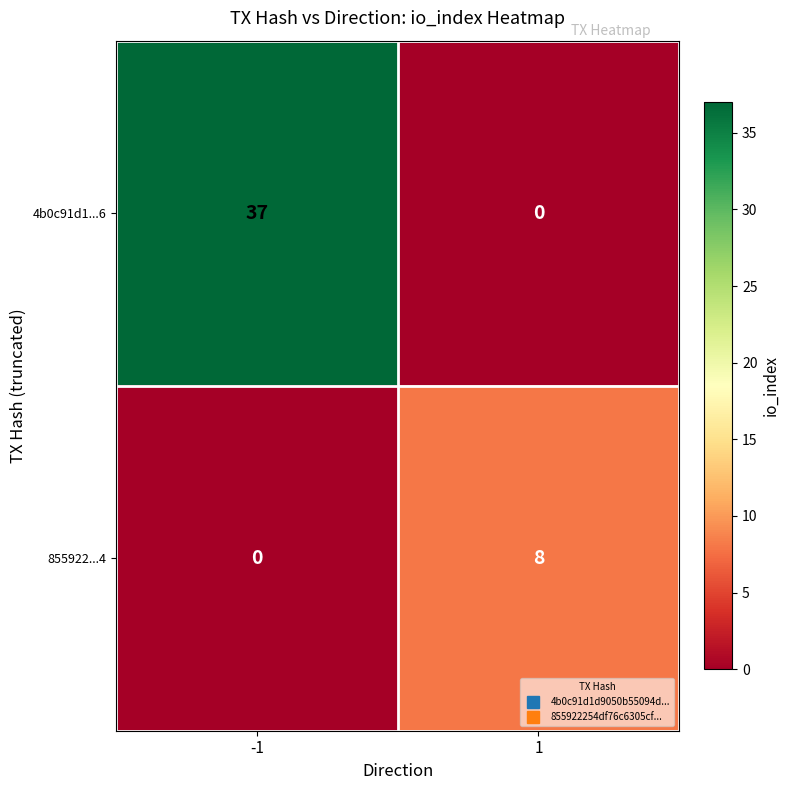

At 1, list the series in order from smallest to largest.

4b0c91d1...6, 855922...4